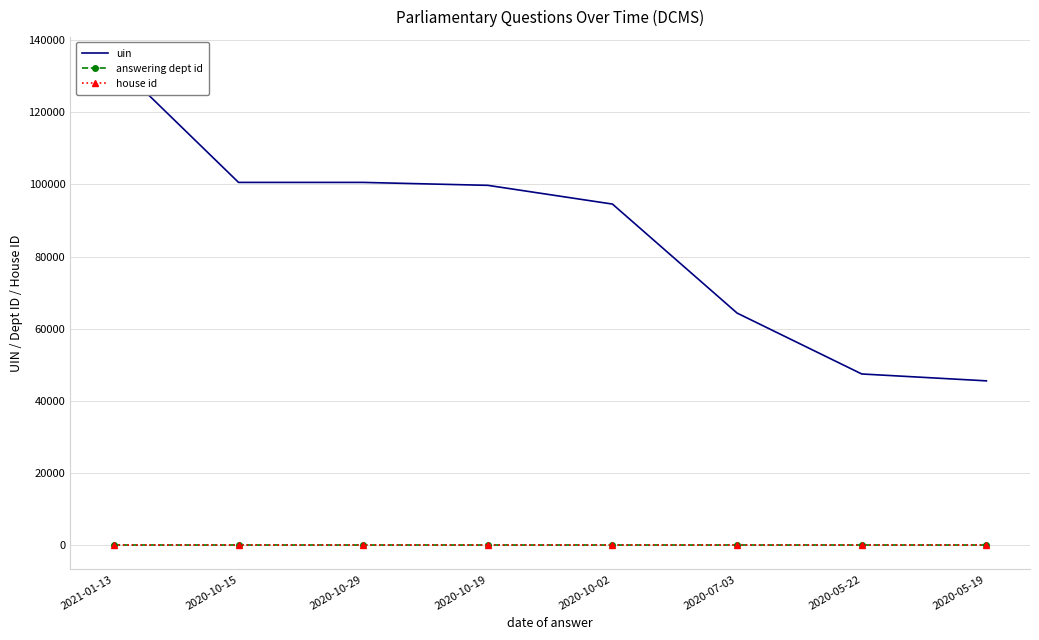

The uin series shows 100540 at 2020-10-29. True or false?

True